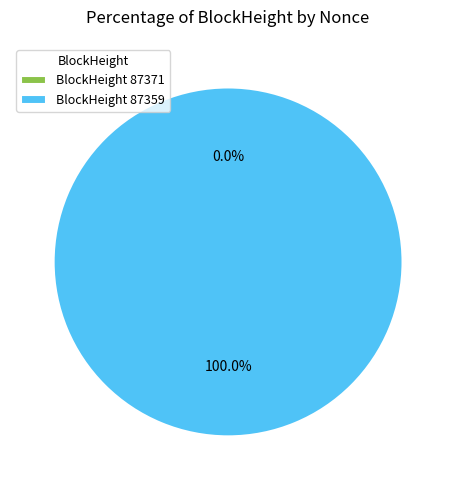

What is the largest slice in the pie chart?

87359